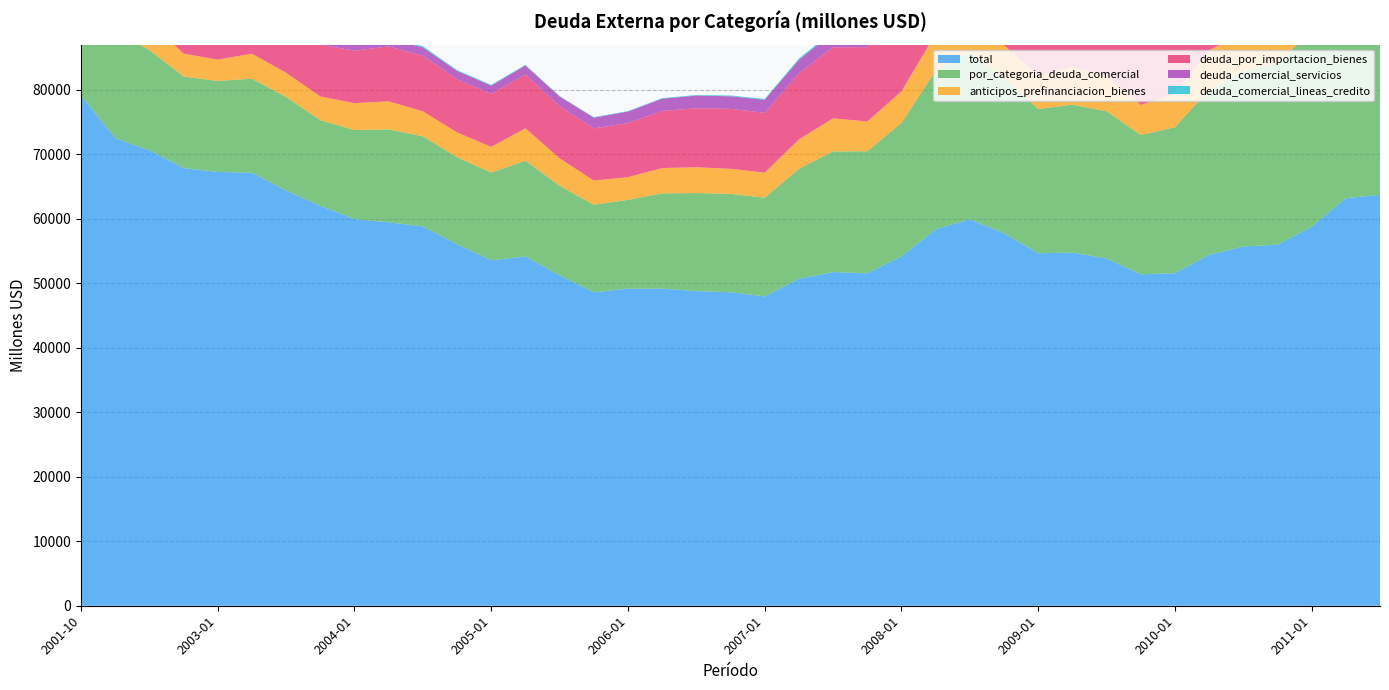

Reading right to left, list all the values displayed in this chart.

total: 2011-07=63711.4	2011-04=63172.4	2011-01=58756.5	2010-10=55963.8	2010-07=55683.6	2010-04=54399.8	2010-01=51544.4	2009-10=51379.5	2009-07=53829.2	2009-04=54754.3	2009-01=54643.1	2008-10=57729.4	2008-07=59924.8	2008-04=58351.1	2008-01=54167.9	2007-10=51527.0	2007-07=51736.1	2007-04=50680.0	2007-01=47952.7	2006-10=48601.3	2006-07=48779.8	2006-04=49161.6	2006-01=49164.7	2005-10=48587.2	2005-07=51209.9	2005-04=54153.9	2005-01=53548.6	2004-10=56003.8	2004-07=58803.1	2004-04=59452.8	2004-01=59941.7	2003-10=61985.2	2003-07=64351.9	2003-04=67138.4	2003-01=67252.9	2002-10=67858.6	2002-07=70602.9	2002-04=72493.9	2001-10=79076.3
por_categoria_deuda_comercial: 2011-07=34945.7	2011-04=34196.4	2011-01=30400.4	2010-10=28132.2	2010-07=27231.9	2010-04=25628.4	2010-01=22622.9	2009-10=21597.1	2009-07=22832.5	2009-04=22915.5	2009-01=22359.3	2008-10=24102.8	2008-07=25952.0	2008-04=24606.7	2008-01=20701.1	2007-10=18926.3	2007-07=18702.3	2007-04=17064.5	2007-01=15305.1	2006-10=15248.2	2006-07=15198.1	2006-04=14764.2	2006-01=13757.3	2005-10=13573.8	2005-07=13905.0	2005-04=14845.6	2005-01=13597.0	2004-10=13512.7	2004-07=13970.3	2004-04=14385.0	2004-01=13809.2	2003-10=13280.4	2003-07=14515.4	2003-04=14565.2	2003-01=14103.0	2002-10=14187.0	2002-07=15533.6	2002-04=16620.9	2001-10=18170.7
anticipos_prefinanciacion_bienes: 2011-07=6242.6	2011-04=6928.6	2011-01=6224.7	2010-10=5848.2	2010-07=5849.2	2010-04=6086.1	2010-01=5171.5	2009-10=4664.6	2009-07=5523.5	2009-04=5878.4	2009-01=5164.1	2008-10=5080.1	2008-07=6011.6	2008-04=5703.9	2008-01=4872.8	2007-10=4614.4	2007-07=5119.8	2007-04=4531.6	2007-01=3883.8	2006-10=3892.6	2006-07=3994.0	2006-04=3927.2	2006-01=3514.9	2005-10=3747.6	2005-07=4248.1	2005-04=5010.2	2005-01=3995.0	2004-10=3859.3	2004-07=3871.9	2004-04=4356.5	2004-01=4163.6	2003-10=3683.6	2003-07=3748.9	2003-04=3881.7	2003-01=3300.8	2002-10=3546.9	2002-07=4466.6	2002-04=4900.6	2001-10=5769.0
deuda_por_importacion_bienes: 2011-07=23868.5	2011-04=22780.4	2011-01=20153.4	2010-10=18309.4	2010-07=17673.3	2010-04=16088.5	2010-01=14066.7	2009-10=13550.9	2009-07=13981.7	2009-04=13914.7	2009-01=13956.0	2008-10=15689.6	2008-07=16351.2	2008-04=15559.3	2008-01=12670.4	2007-10=11528.1	2007-07=11023.0	2007-04=10258.8	2007-01=9275.1	2006-10=9290.0	2006-07=9141.4	2006-04=8842.4	2006-01=8375.2	2005-10=8096.2	2005-07=8090.2	2005-04=8345.6	2005-01=8200.7	2004-10=8228.7	2004-07=8636.0	2004-04=8507.1	2004-01=8135.3	2003-10=8038.1	2003-07=7997.0	2003-04=7966.4	2003-01=7964.3	2002-10=7923.9	2002-07=8464.2	2002-04=8895.2	2001-10=10156.8
deuda_comercial_servicios: 2011-07=4087.1	2011-04=3833.5	2011-01=3535.5	2010-10=3552.5	2010-07=3362.2	2010-04=3201.8	2010-01=3158.0	2009-10=3158.8	2009-07=3145.7	2009-04=2948.9	2009-01=3004.2	2008-10=2887.2	2008-07=2862.2	2008-04=2712.4	2008-01=2676.2	2007-10=2451.3	2007-07=2287.5	2007-04=2089.7	2007-01=2021.5	2006-10=1946.3	2006-07=1970.7	2006-04=1905.1	2006-01=1800.3	2005-10=1661.4	2005-07=1486.6	2005-04=1396.3	2005-01=1289.8	2004-10=1308.0	2004-07=1265.8	2004-04=1283.7	2004-01=1248.3	2003-10=1287.4	2003-07=1306.8	2003-04=1236.9	2003-01=1334.7	2002-10=1246.4	2002-07=1239.5	2002-04=1304.9	2001-10=1282.2
deuda_comercial_lineas_credito: 2011-07=747.4	2011-04=654.0	2011-01=486.8	2010-10=422.1	2010-07=347.2	2010-04=252.0	2010-01=226.6	2009-10=222.7	2009-07=181.6	2009-04=173.6	2009-01=234.9	2008-10=445.9	2008-07=726.0	2008-04=631.1	2008-01=481.8	2007-10=332.6	2007-07=272.0	2007-04=184.4	2007-01=124.6	2006-10=119.3	2006-07=92.0	2006-04=89.5	2006-01=66.9	2005-10=68.7	2005-07=80.2	2005-04=93.5	2005-01=111.5	2004-10=116.7	2004-07=196.7	2004-04=237.7	2004-01=262.0	2003-10=271.3	2003-07=1462.7	2003-04=1480.2	2003-01=1503.3	2002-10=1469.7	2002-07=1363.3	2002-04=1520.2	2001-10=962.8